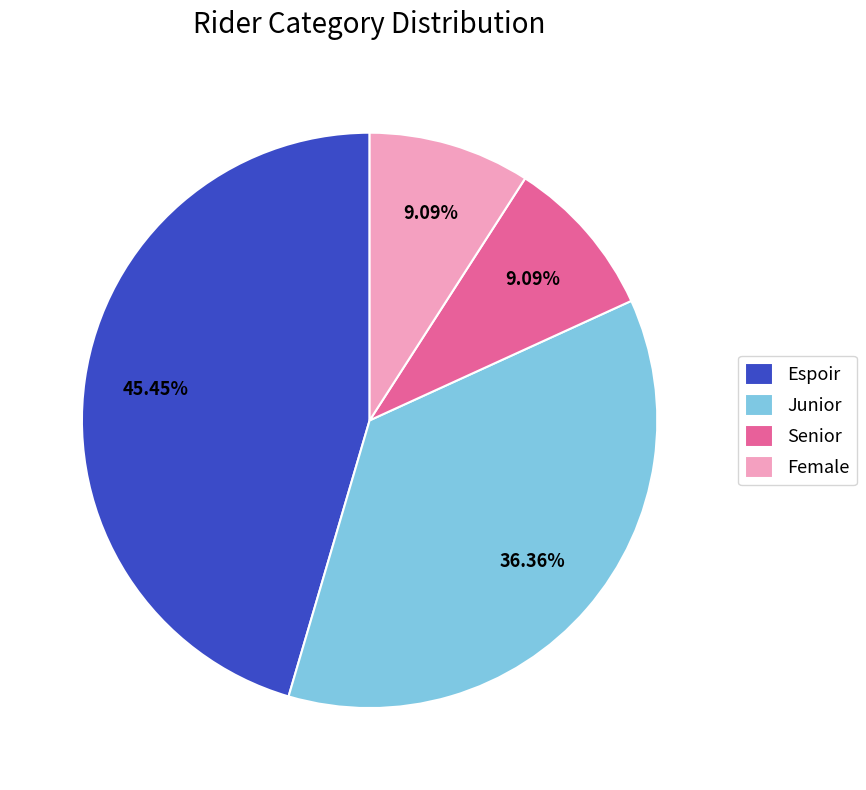

Is Senior the majority of the pie?

No